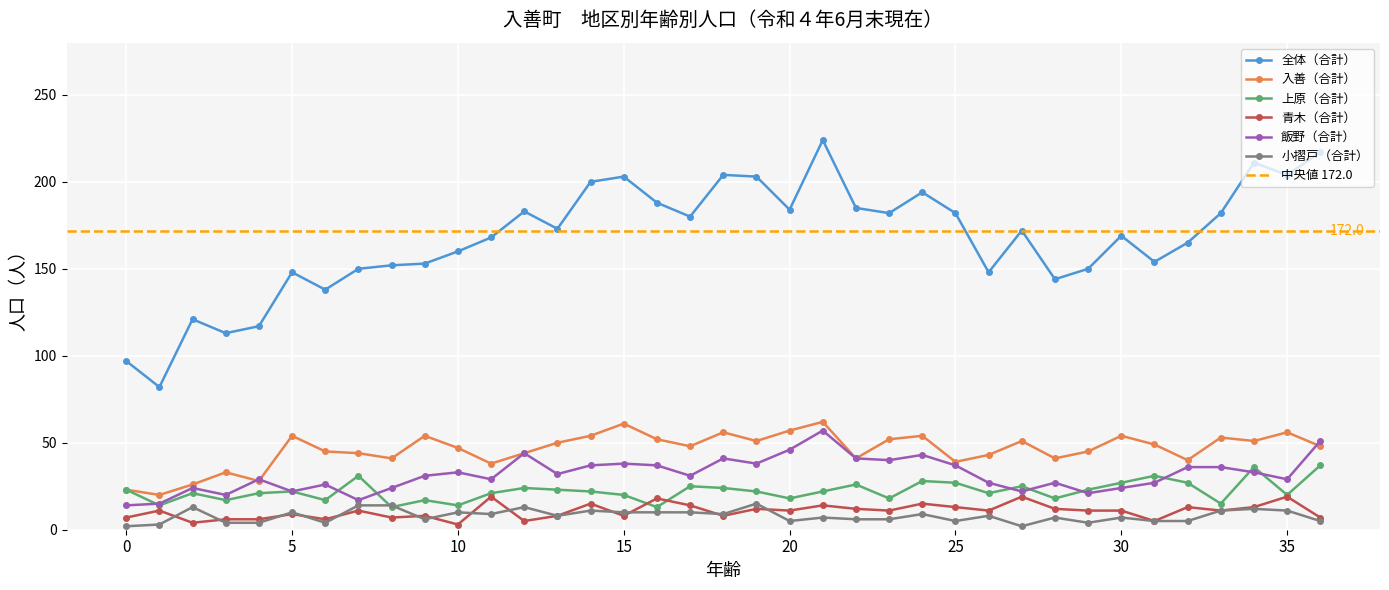

Is the value of 飯野（合計） at 28 greater than the value of 入善（合計） at 13?

No